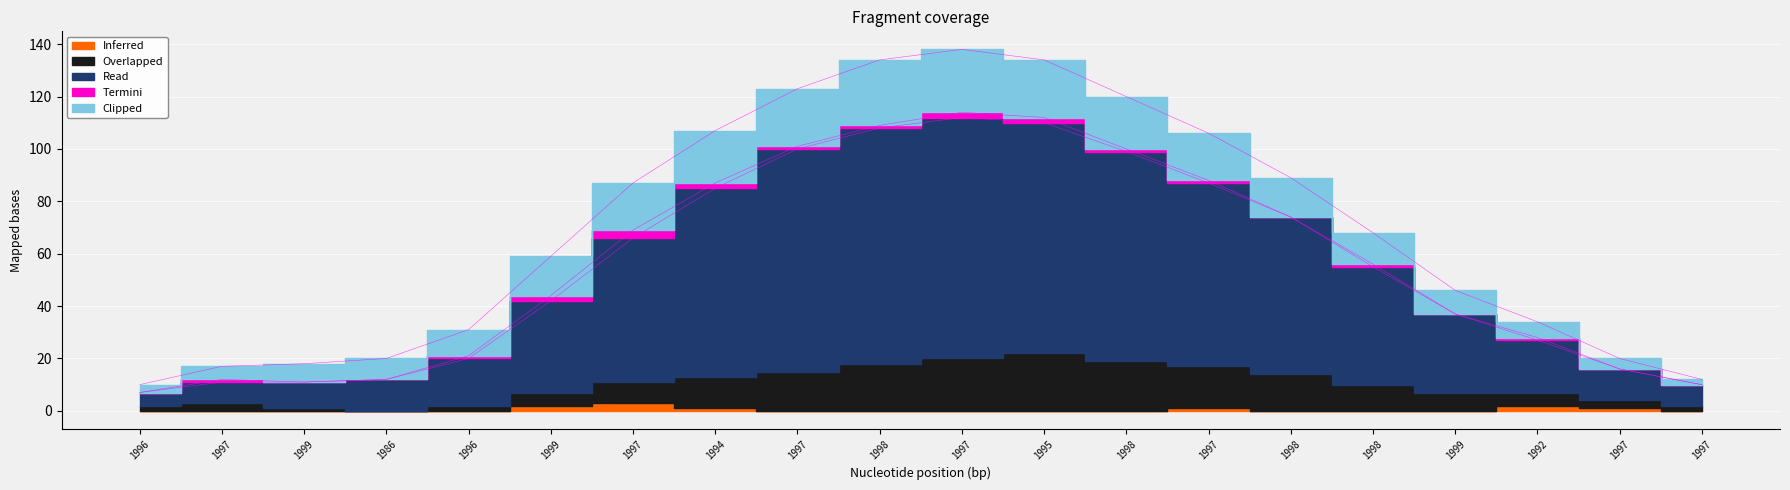

True or false: Termini has a value of 1 at 1997.

False